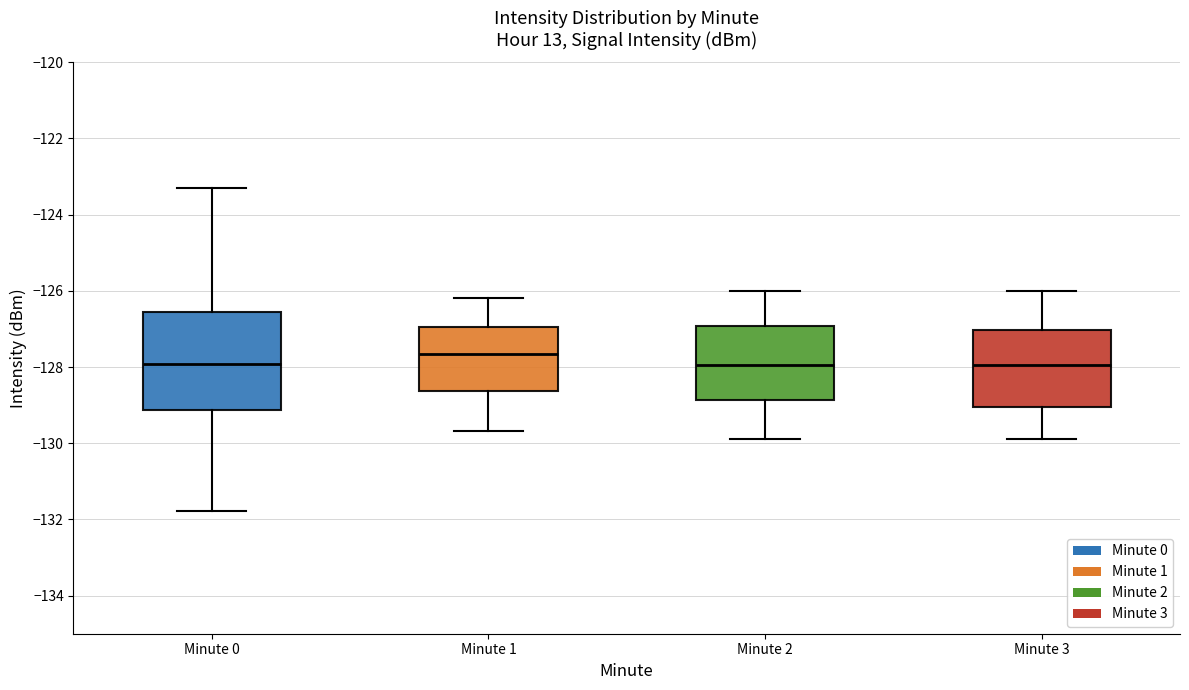

Comparing the boxes themselves (not the whiskers), which one is the tallest?

Minute 0